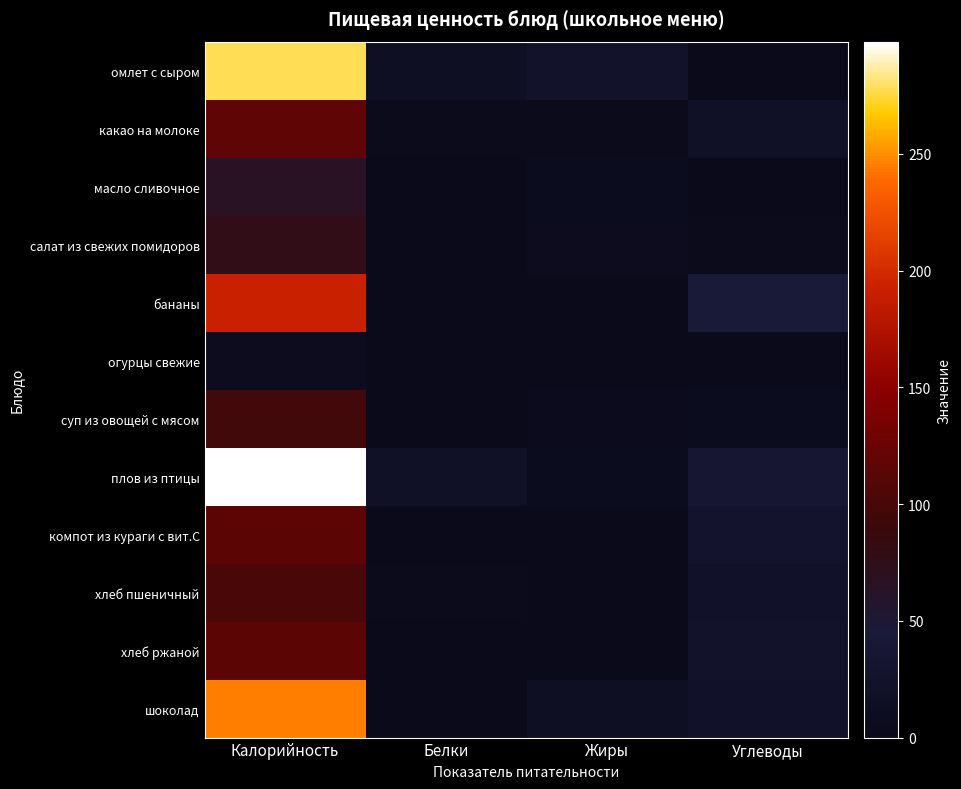

Between Калорийность and Белки, which is larger?

Калорийность